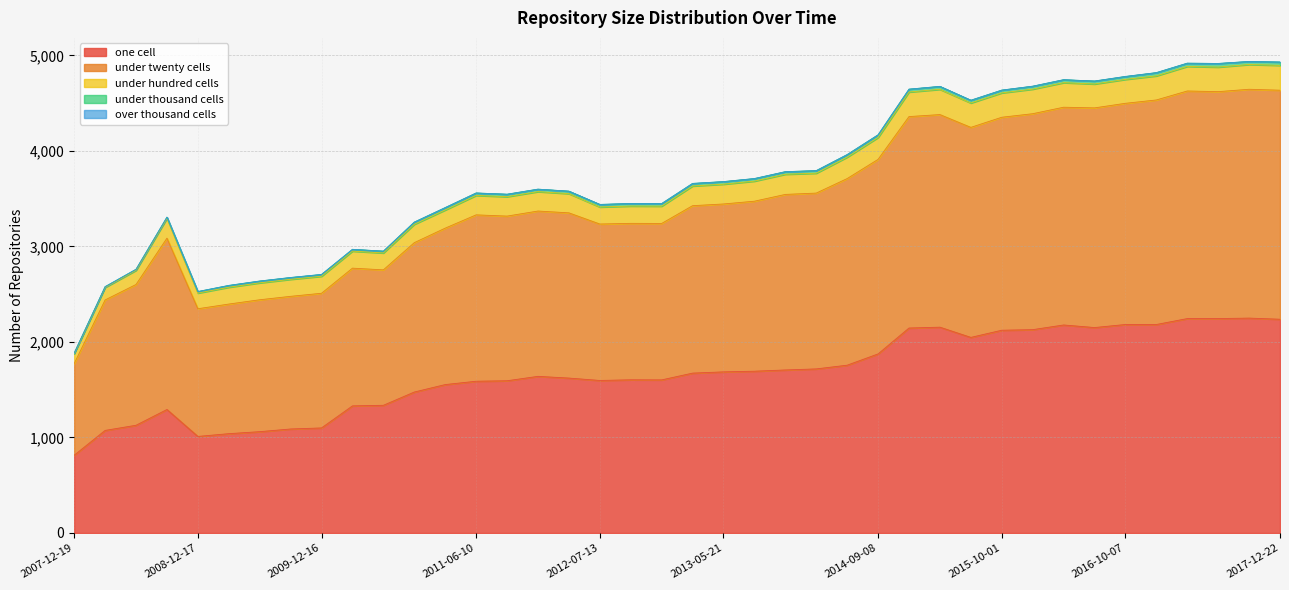

How many data points in under_hundred_cells are less than 207?

20